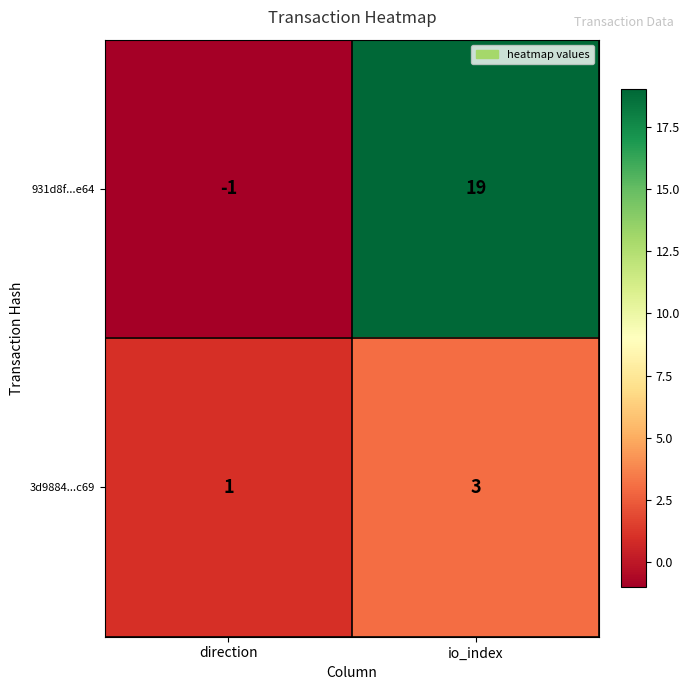

Which series has the largest total across all categories?

931d8f...e64